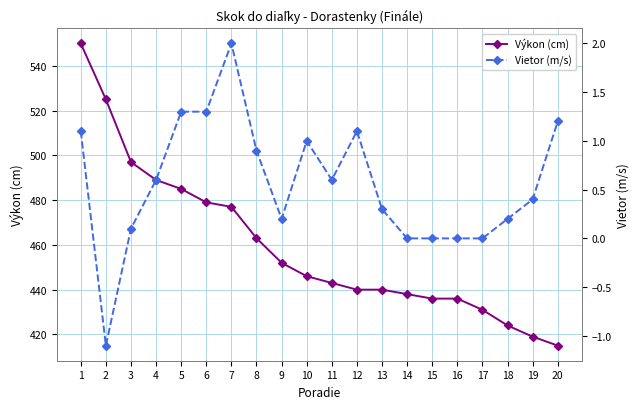

How many values in the Vietor (m/s) series exceed 0?

15